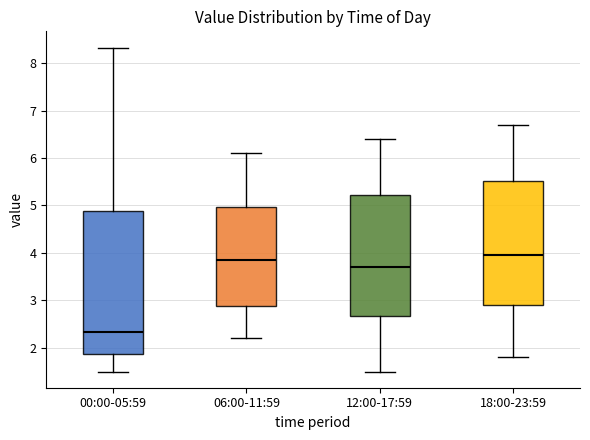

Reading left to right, transcribe this box plot: for each box, give where its median line is, the range the box spans, and where its two whiskers end, as read against the y-axis. The values are not printed on the chart, so give them approximately, as read against the axis.

00:00-05:59: median 2.3, box 1.9 to 4.9, whiskers 1.5 to 8.3
06:00-11:59: median 3.9, box 2.9 to 5.0, whiskers 2.2 to 6.1
12:00-17:59: median 3.7, box 2.7 to 5.2, whiskers 1.5 to 6.4
18:00-23:59: median 4.0, box 2.9 to 5.5, whiskers 1.8 to 6.7